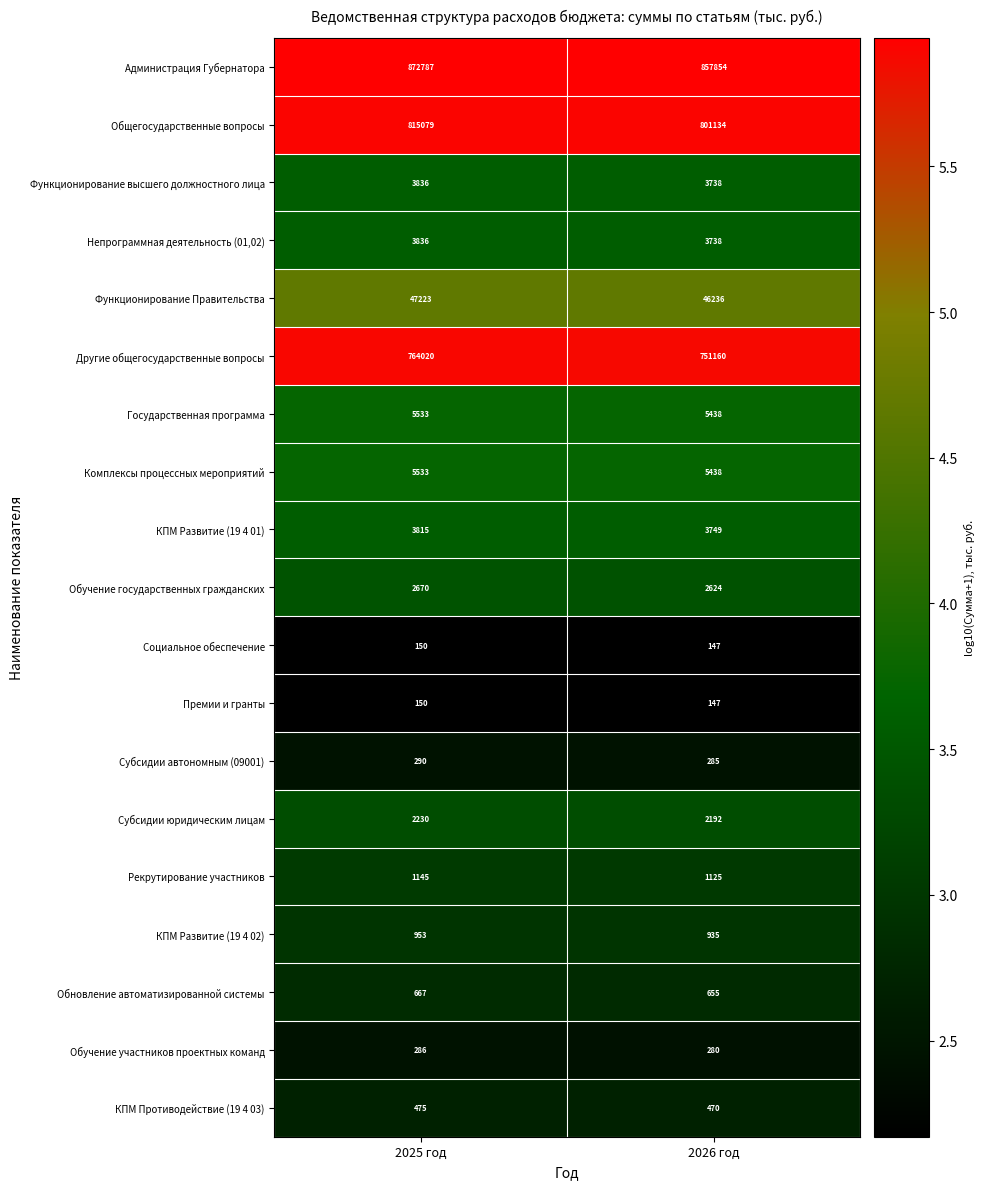

Which category has the highest value across all series?

2025 год